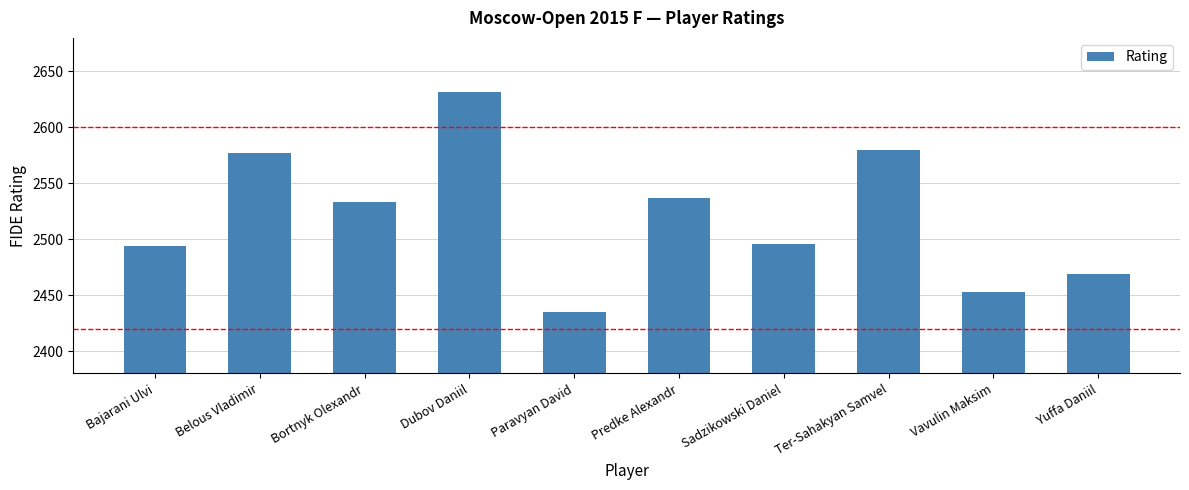

What is the change in value from Dubov Daniil to Predke Alexandr?

-95